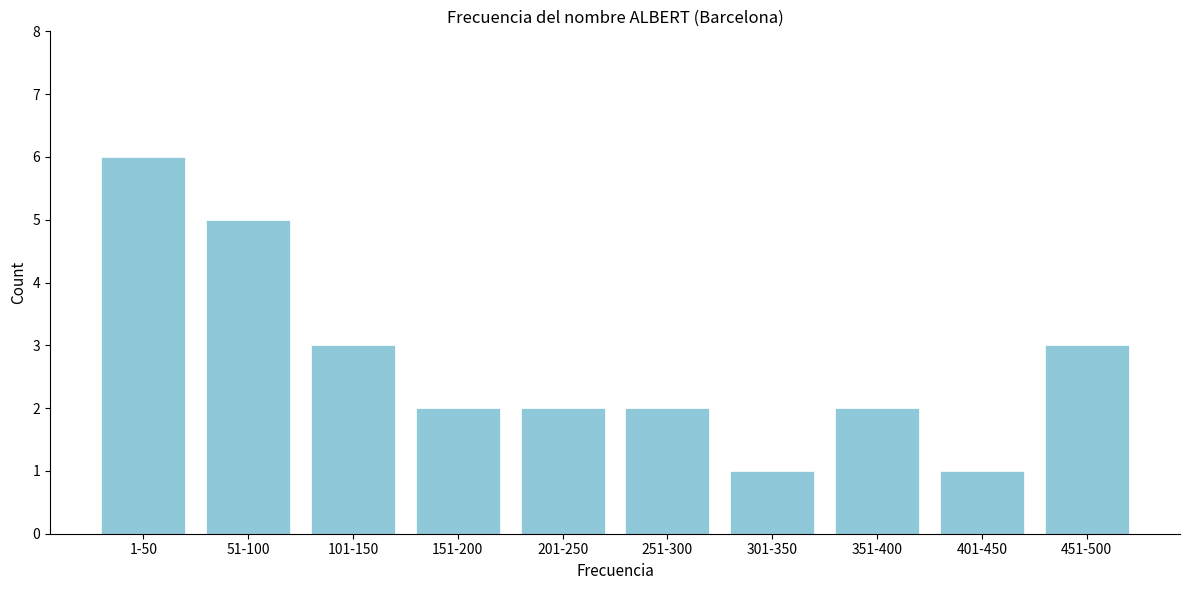

Reading right to left, what are all the values shown in this chart?

451-500=3	401-450=1	351-400=2	301-350=1	251-300=2	201-250=2	151-200=2	101-150=3	51-100=5	1-50=6